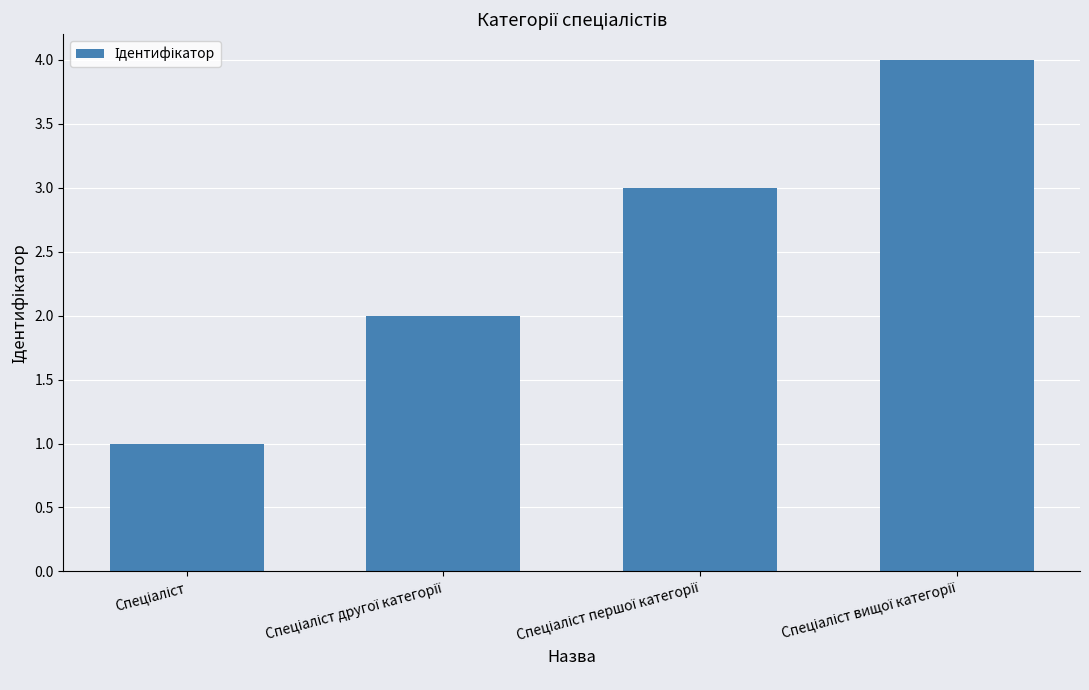

What is the sum of all values?

10